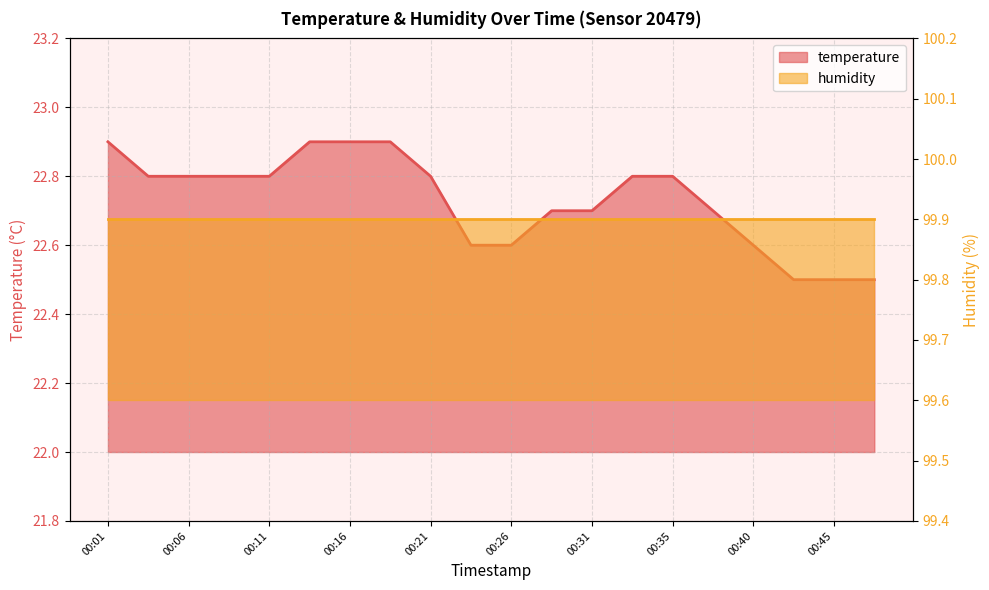

Reading left to right, list all the values displayed in this chart.

22.9	22.8	22.8	22.8	22.8	22.9	22.9	22.9	22.8	22.6	22.6	22.7	22.7	22.8	22.8	22.7	22.6	22.5	22.5	22.5